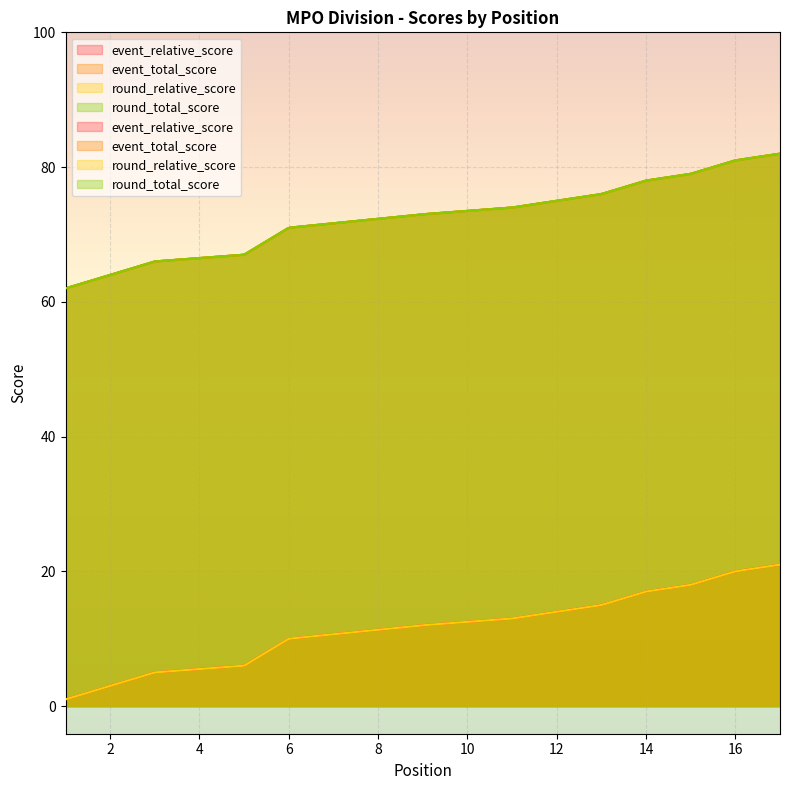

At how many categories does at least one series exceed 21?

17